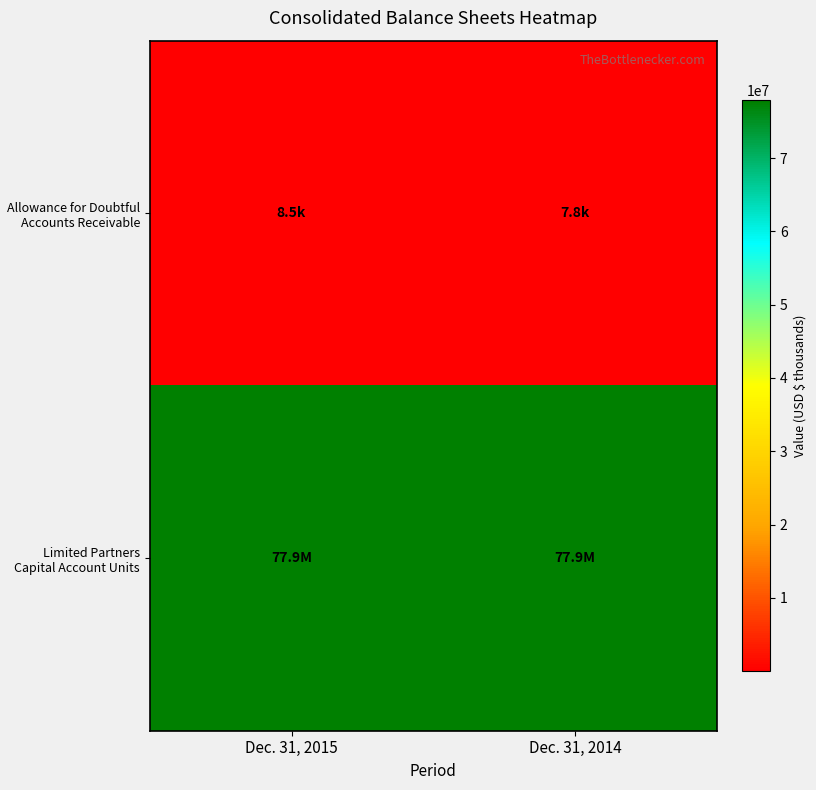

Count the number of categories in the chart.

2